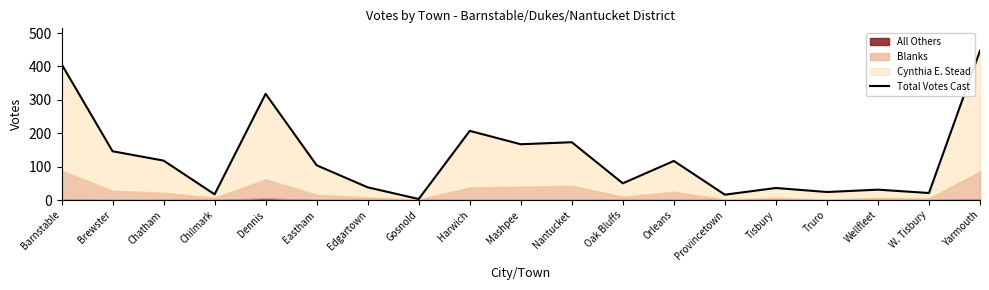

Where does the data first go above 104?

Barnstable